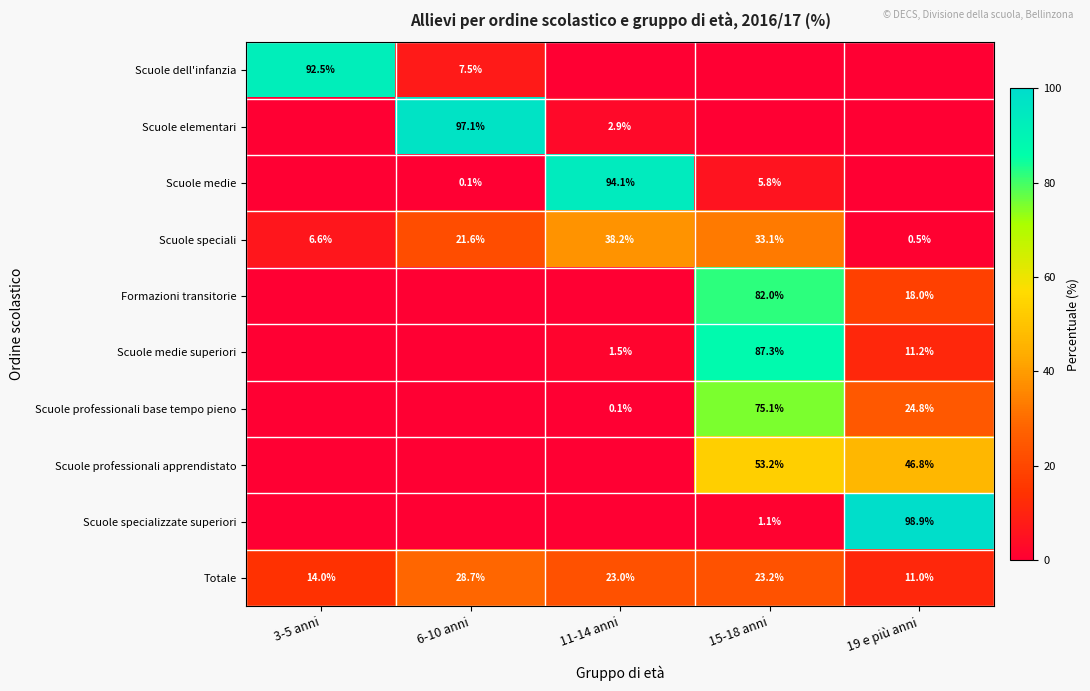

What is the sum of all Scuole speciali values?

100.0